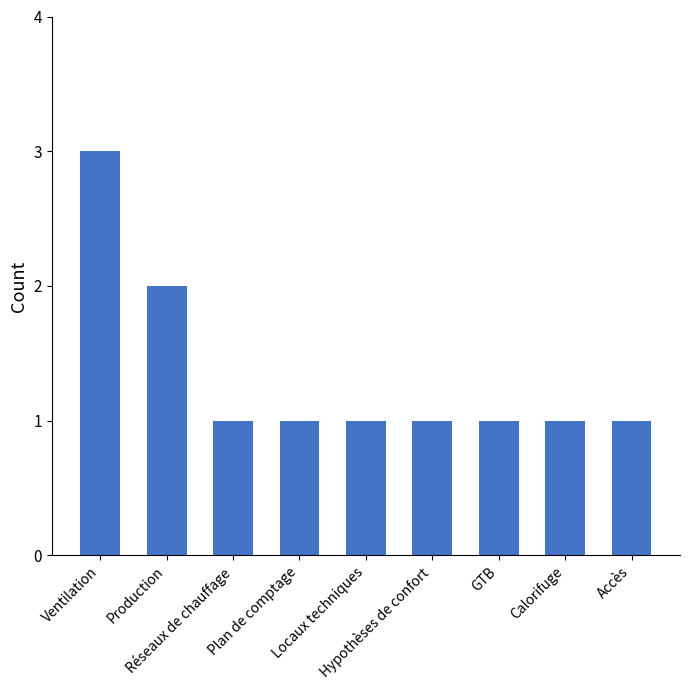

True or false: the data shows 1 at GTB.

True